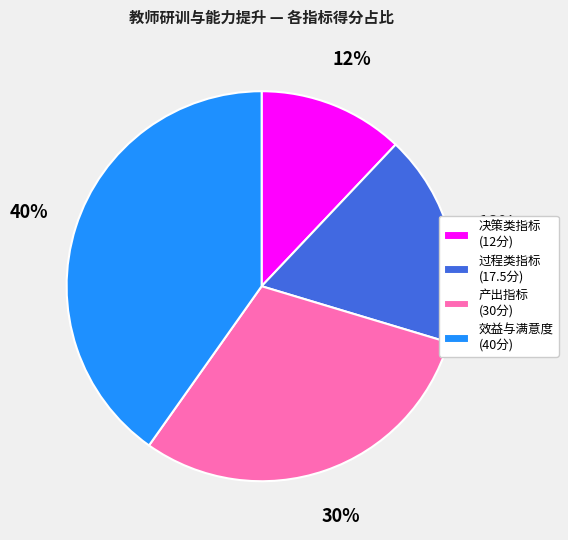

The 过程类指标 (17.5分) slice represents 18% of the pie. True or false?

True